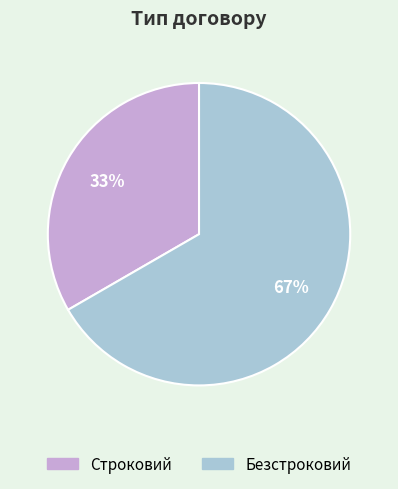

What is the largest slice in the pie chart?

Безстроковий